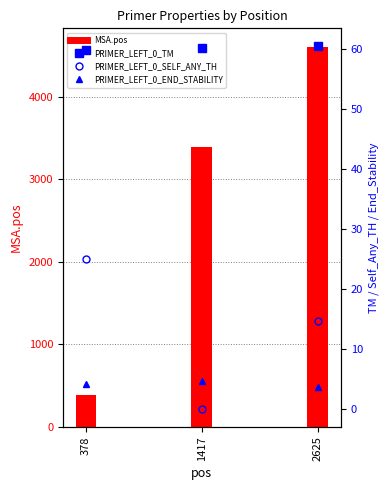

Count the number of data series in this chart.

4